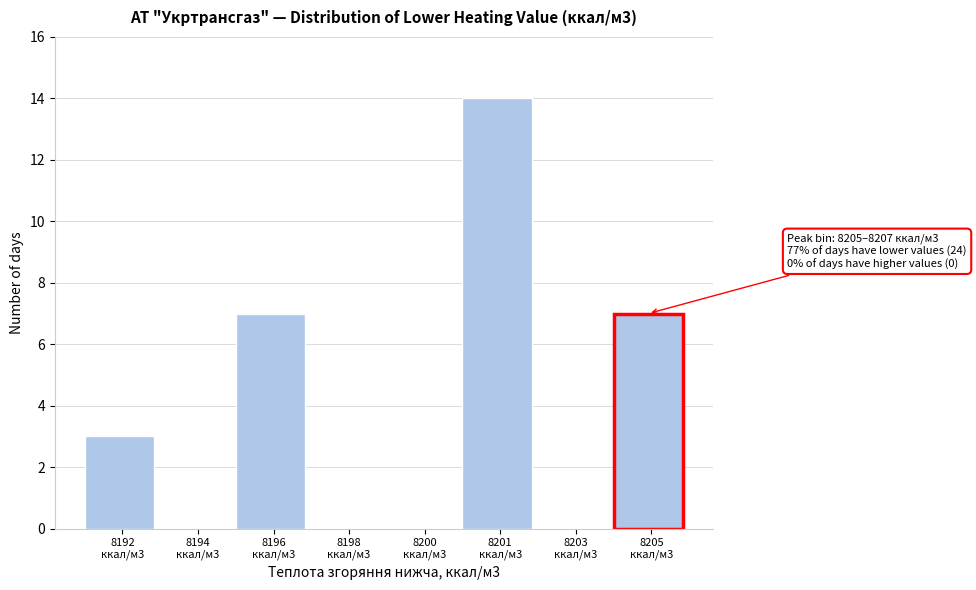

What is the sum of all values?

31